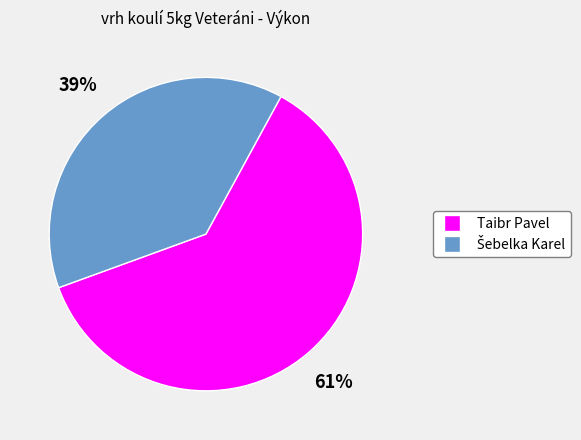

To the nearest percent, what percentage of the pie is Taibr Pavel?

61%